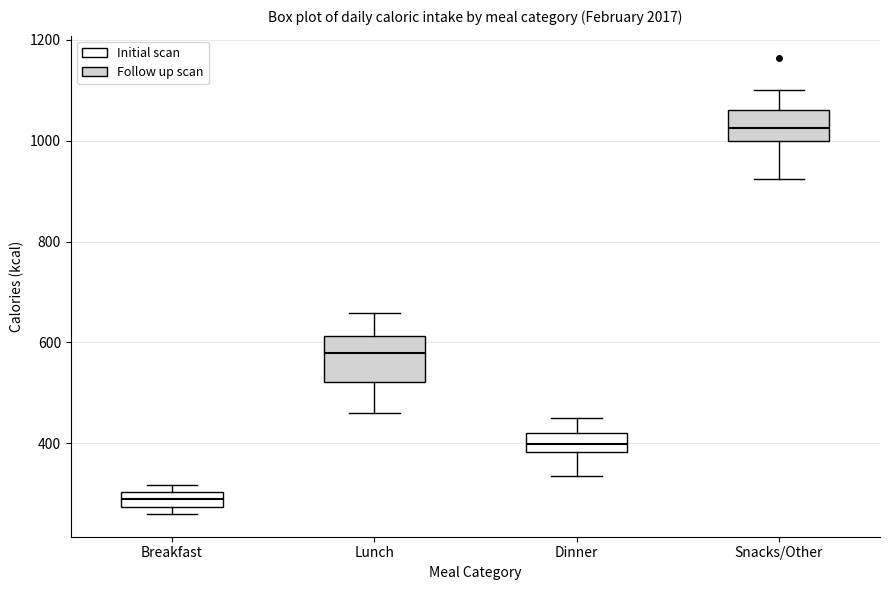

Where does the lower whisker of the box for Dinner end on the y-axis? The values are not printed on the chart, so give them approximately, as read against the axis.

340